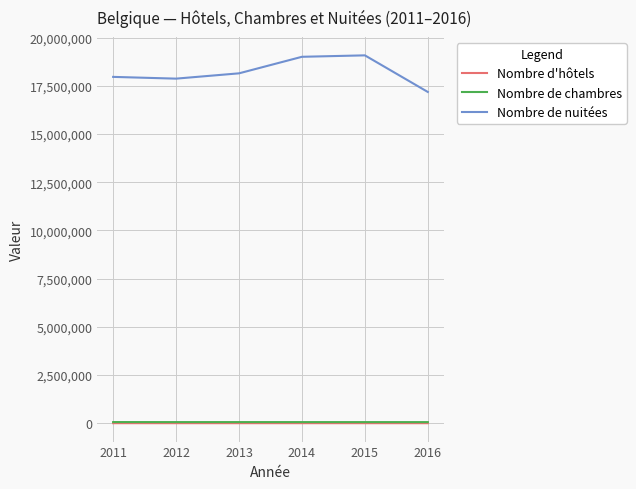

What is the maximum value shown in the chart?

19082399